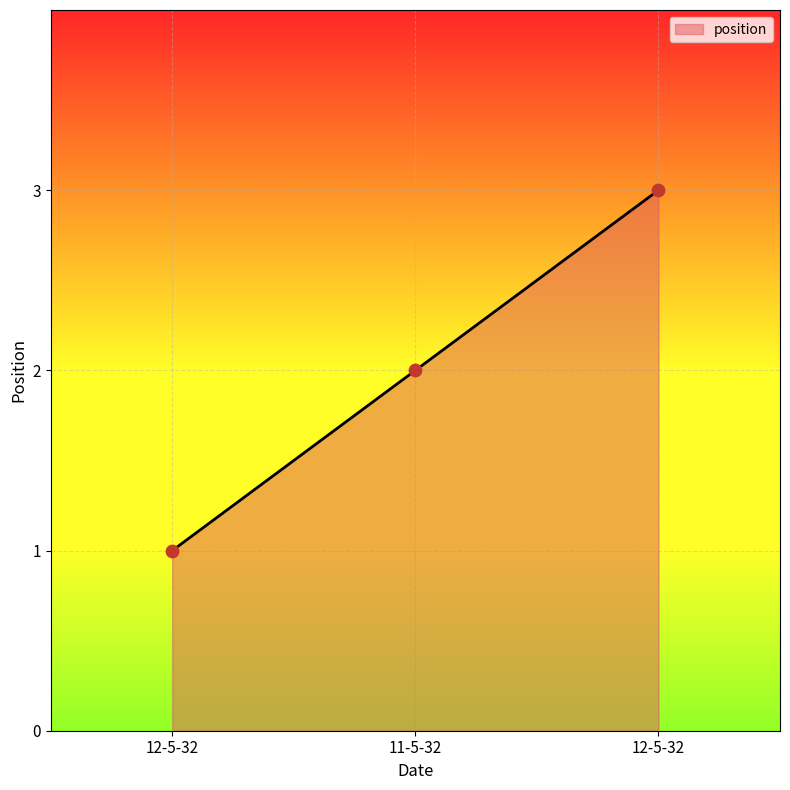

How many values are below 2?

1